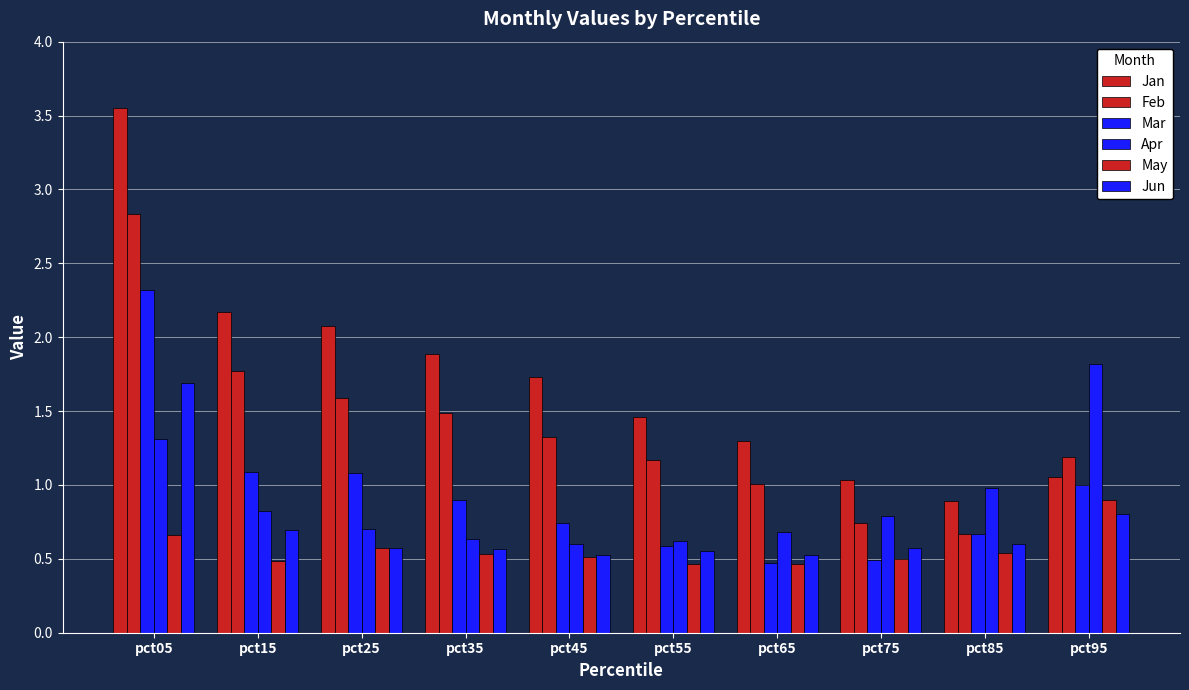

How many Jun values are between 0 and 1?

9